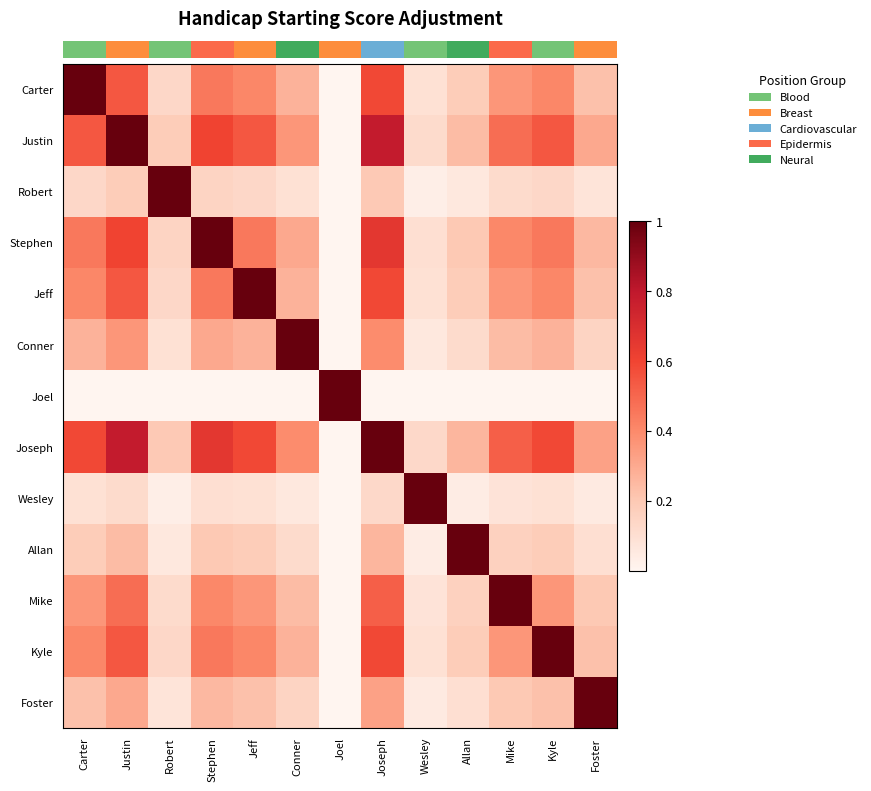

What is the maximum value shown in the chart?

1.0